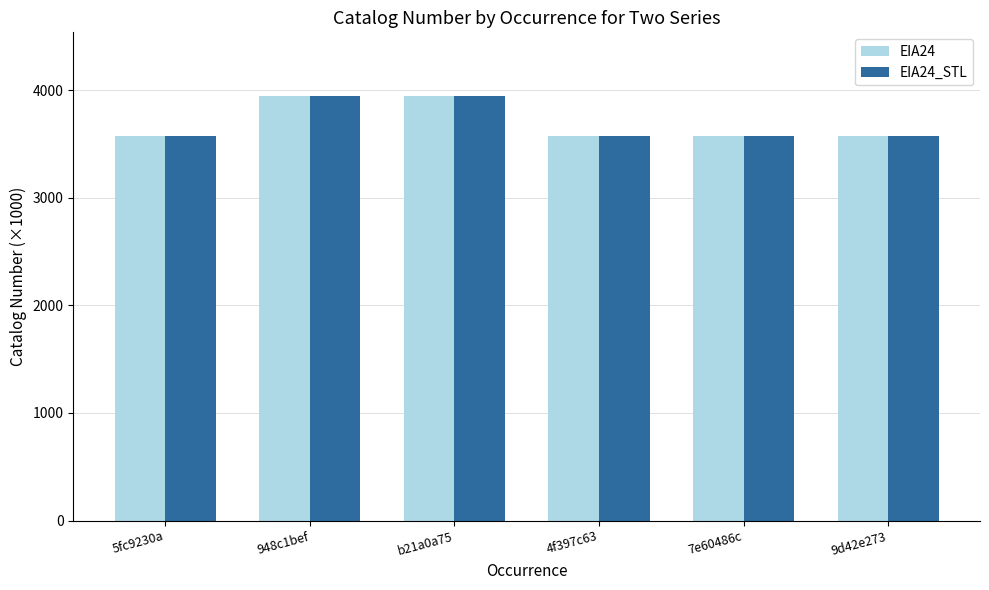

What are all the series names shown in the legend?

EIA24, EIA24_STL